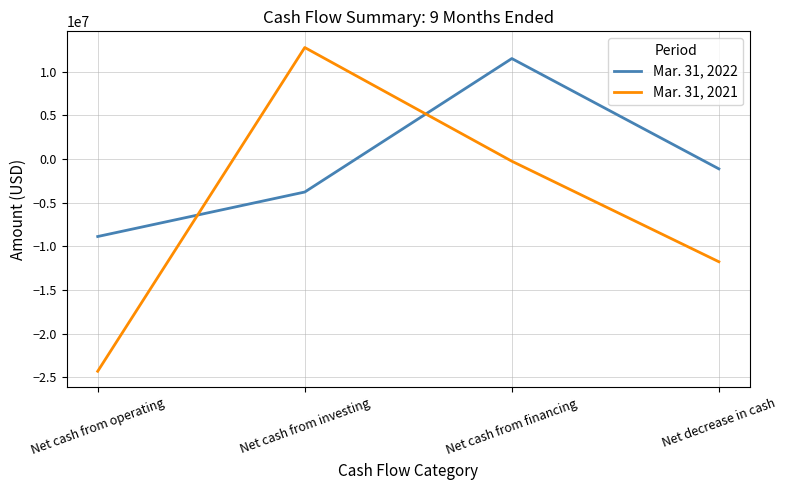

Which series has the largest total across all categories?

Mar. 31, 2022